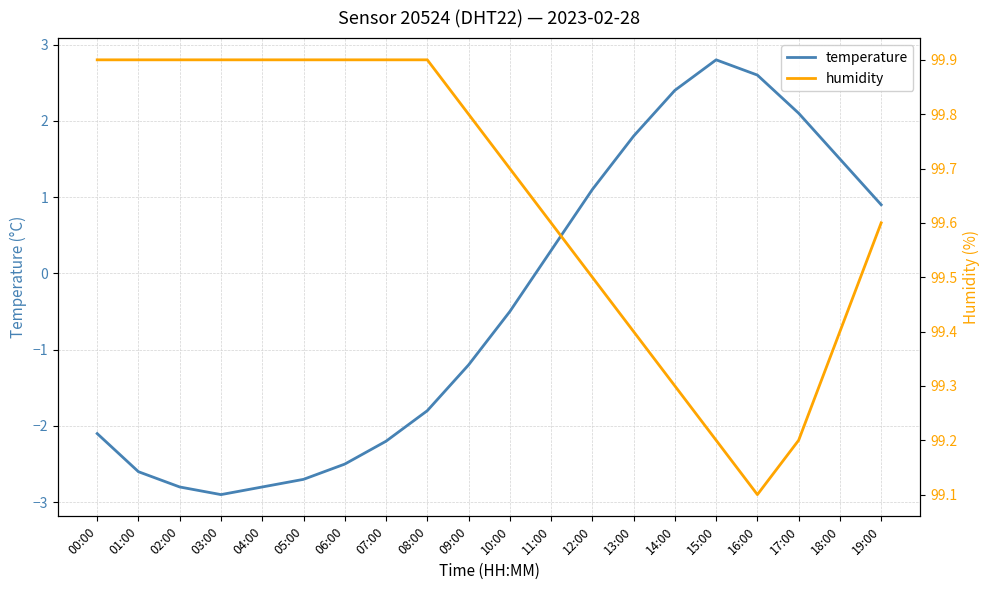

What position from the left is 02:00?

3